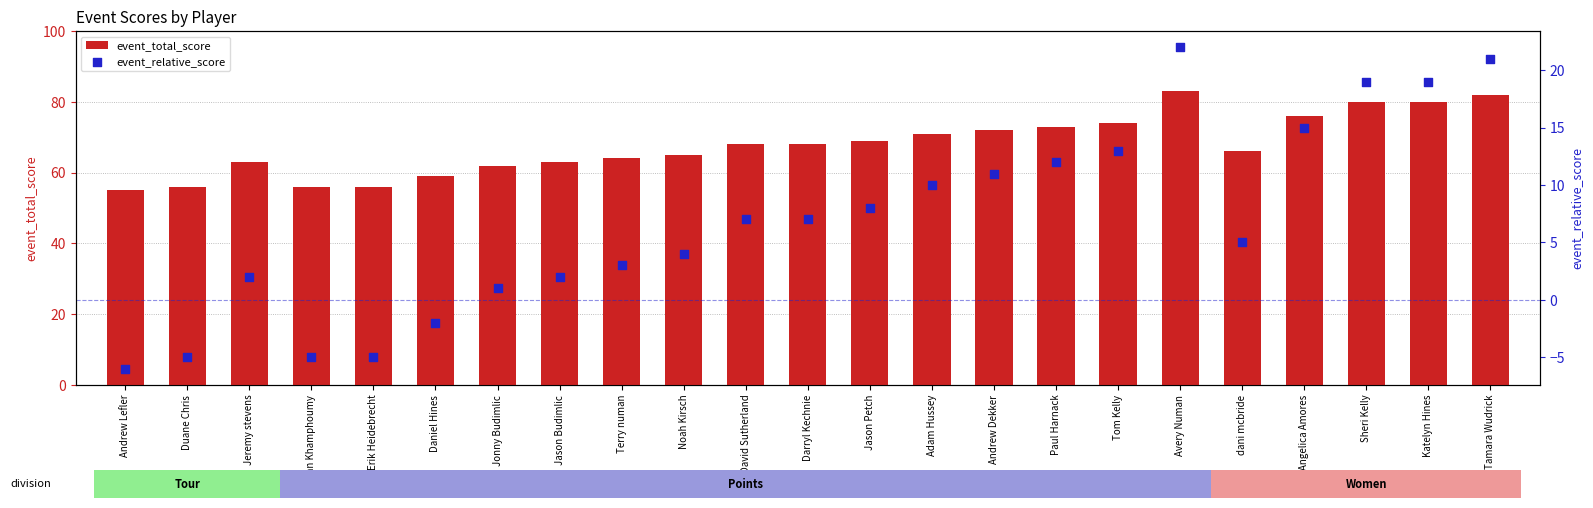

Which series has the largest total across all categories?

event_total_score